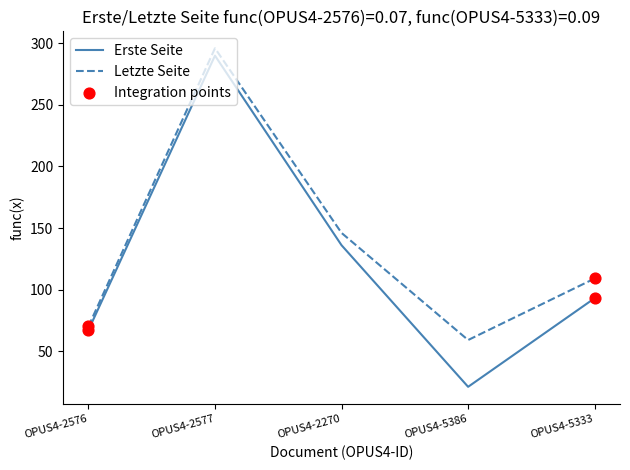

Which series has the widest spread of values?

Erste Seite